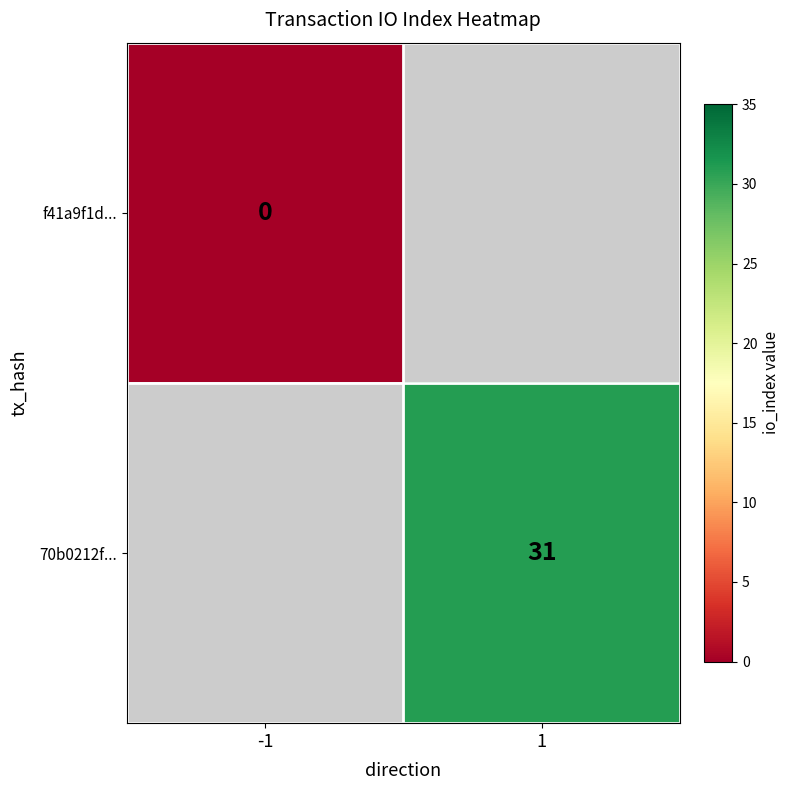

The value of 70b0212f... at 1 is 47. True or false?

False